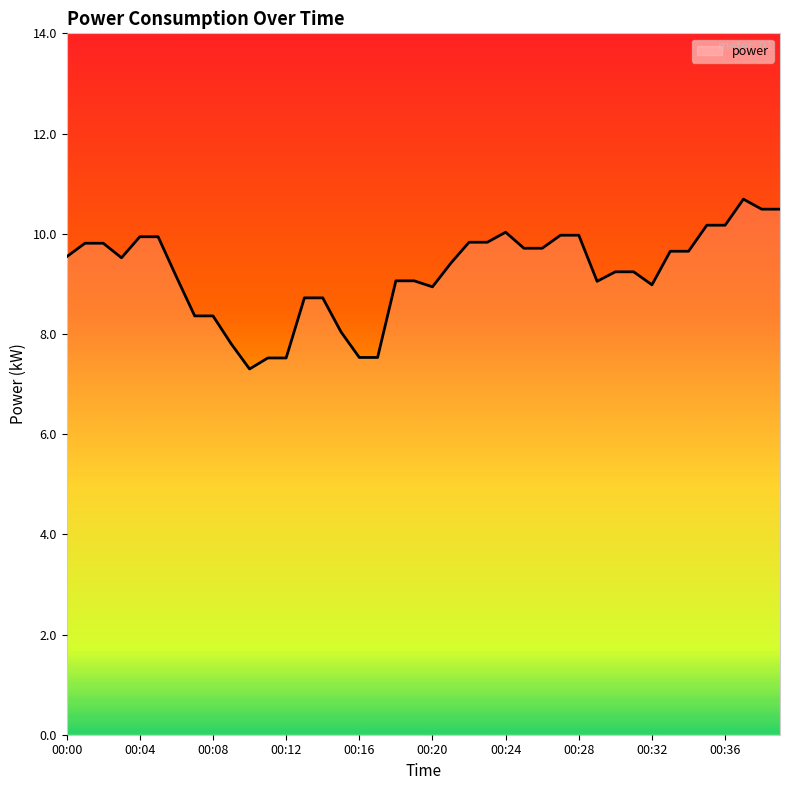

What is the maximum value shown in the chart?

10.7